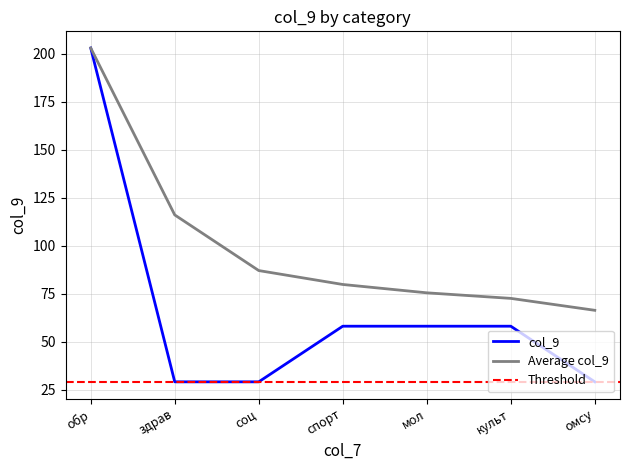

List the labels in order of value, largest first.

обр, спорт, мол, культ, здрав, соц, омсу